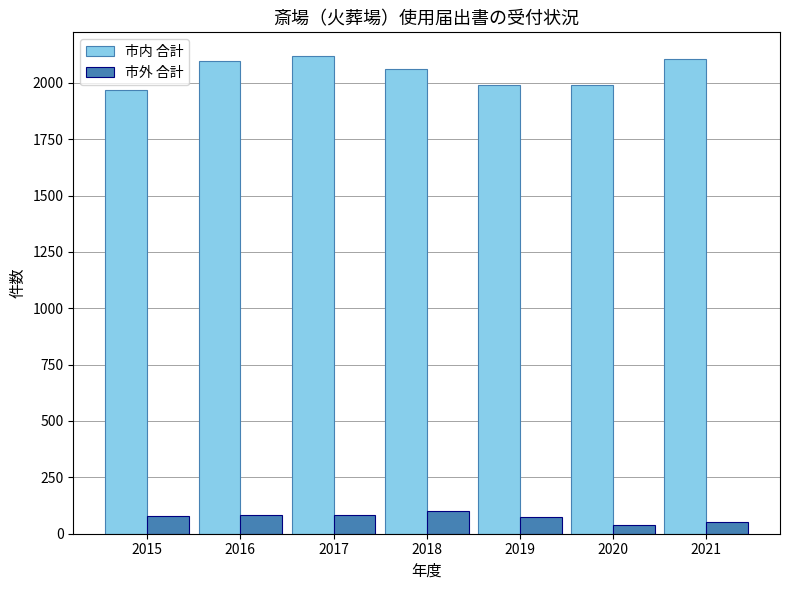

Is it true that 市内 合計 equals 1157 at 2017?

False